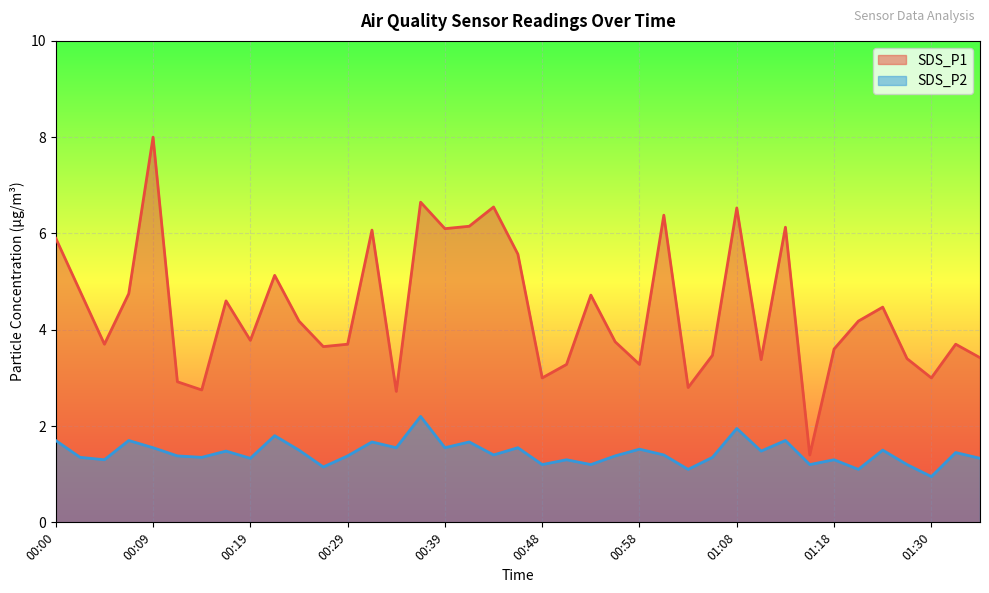

What are all the series names shown in the legend?

SDS_P1, SDS_P2